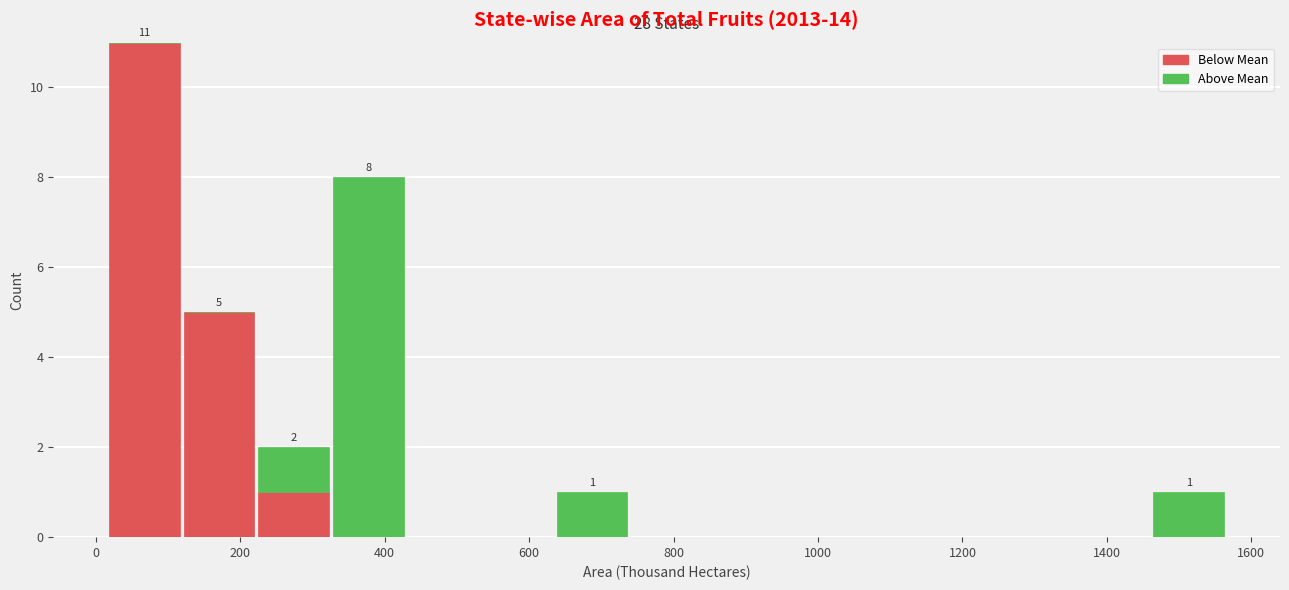

Which range on the x-axis has the tallest stacked bar (by total height)?

20 to 120